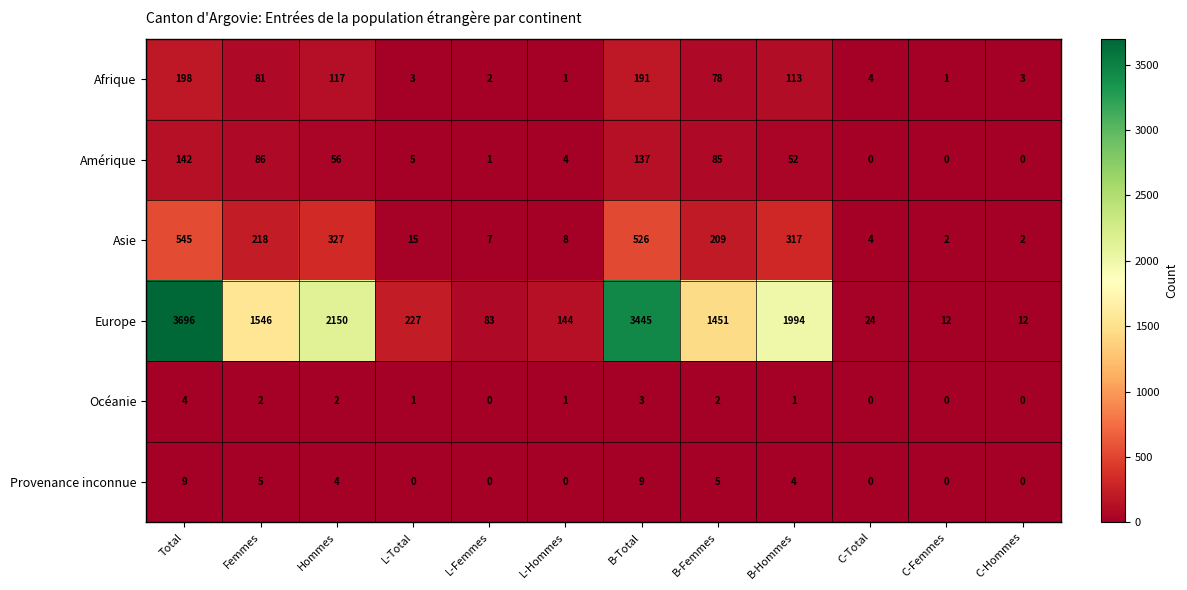

What is the sum of the Afrique values at B-Femmes and C-Total?

82